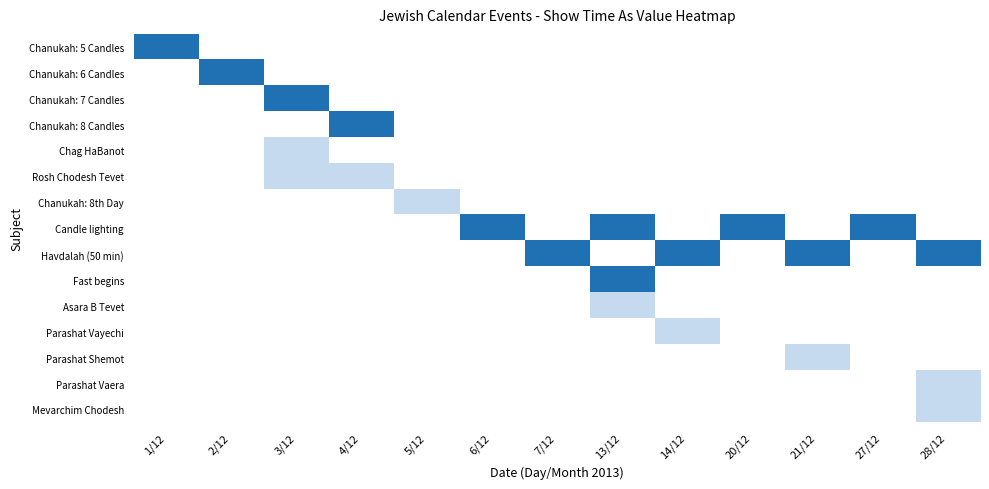

Is the value of Candle lighting at 3/12 greater than the value of Chanukah: 8th Day at 21/12?

No